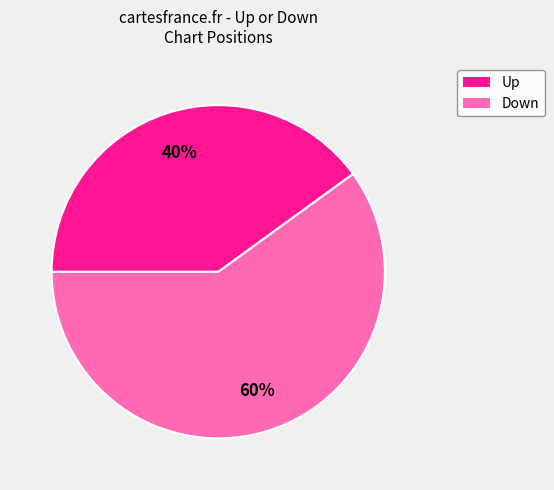

To the nearest percent, what is the average slice percentage?

50%